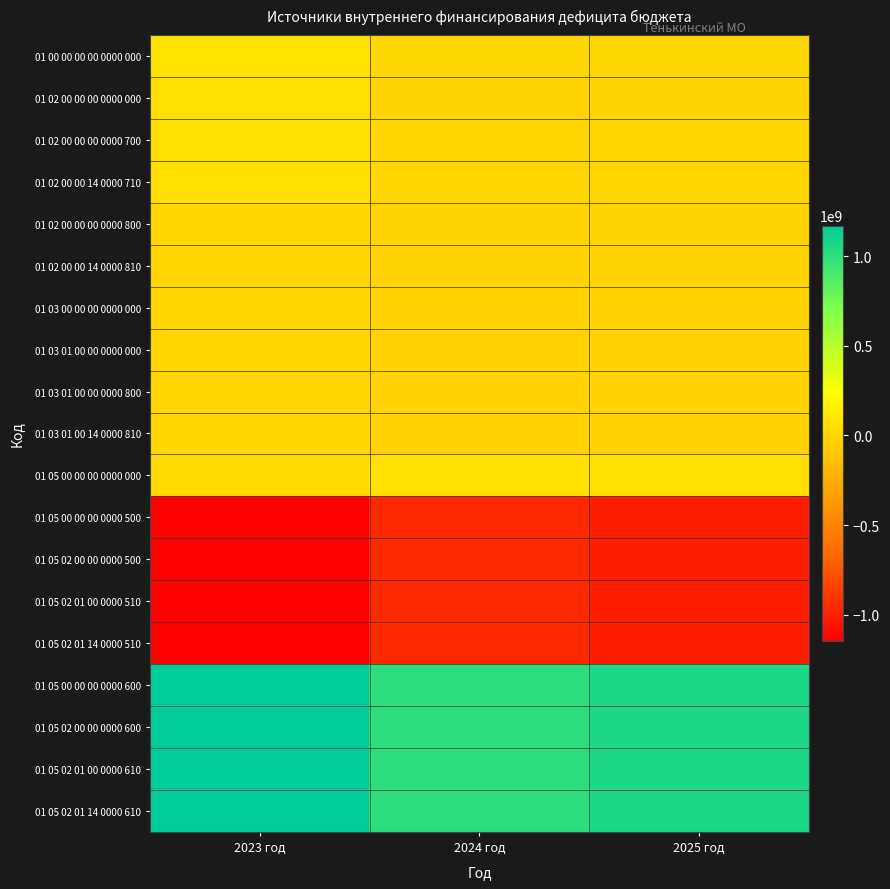

Reading left to right, what are all the values shown in this chart?

01 00 00 00 00 0000 000: 2023 год=79772640.0	2024 год=6100000.0	2025 год=6100000.5
01 02 00 00 00 0000 000: 2023 год=57600000.0	2024 год=-19200000.0	2025 год=-19200000.0
01 02 00 00 00 0000 700: 2023 год=57600000.0	2024 год=0.0	2025 год=0.0
01 02 00 00 14 0000 710: 2023 год=57600000.0	2024 год=0.0	2025 год=0.0
01 02 00 00 00 0000 800: 2023 год=0.0	2024 год=-19200000.0	2025 год=-19200000.0
01 02 00 00 14 0000 810: 2023 год=0.0	2024 год=-19200000.0	2025 год=-19200000.0
01 03 00 00 00 0000 000: 2023 год=0.0	2024 год=-28000000.0	2025 год=-28000000.0
01 03 01 00 00 0000 000: 2023 год=0.0	2024 год=-28000000.0	2025 год=-28000000.0
01 03 01 00 00 0000 800: 2023 год=0.0	2024 год=-28000000.0	2025 год=-28000000.0
01 03 01 00 14 0000 810: 2023 год=0.0	2024 год=-28000000.0	2025 год=-28000000.0
01 05 00 00 00 0000 000: 2023 год=22172640.0	2024 год=53300000.0	2025 год=53300000.5
01 05 00 00 00 0000 500: 2023 год=-1148543872.3	2024 год=-953505300.6	2025 год=-1010128769.2
01 05 02 00 00 0000 500: 2023 год=-1148543872.3	2024 год=-953505300.6	2025 год=-1010128769.2
01 05 02 01 00 0000 510: 2023 год=-1148543872.3	2024 год=-953505300.6	2025 год=-1010128769.2
01 05 02 01 14 0000 510: 2023 год=-1148543872.3	2024 год=-953505300.6	2025 год=-1010128769.2
01 05 00 00 00 0000 600: 2023 год=1170716512.3	2024 год=1006805300.6	2025 год=1063428769.7
01 05 02 00 00 0000 600: 2023 год=1170716512.3	2024 год=1006805300.6	2025 год=1063428769.7
01 05 02 01 00 0000 610: 2023 год=1170716512.3	2024 год=1006805300.6	2025 год=1063428769.7
01 05 02 01 14 0000 610: 2023 год=1170716512.3	2024 год=1006805300.6	2025 год=1063428769.7